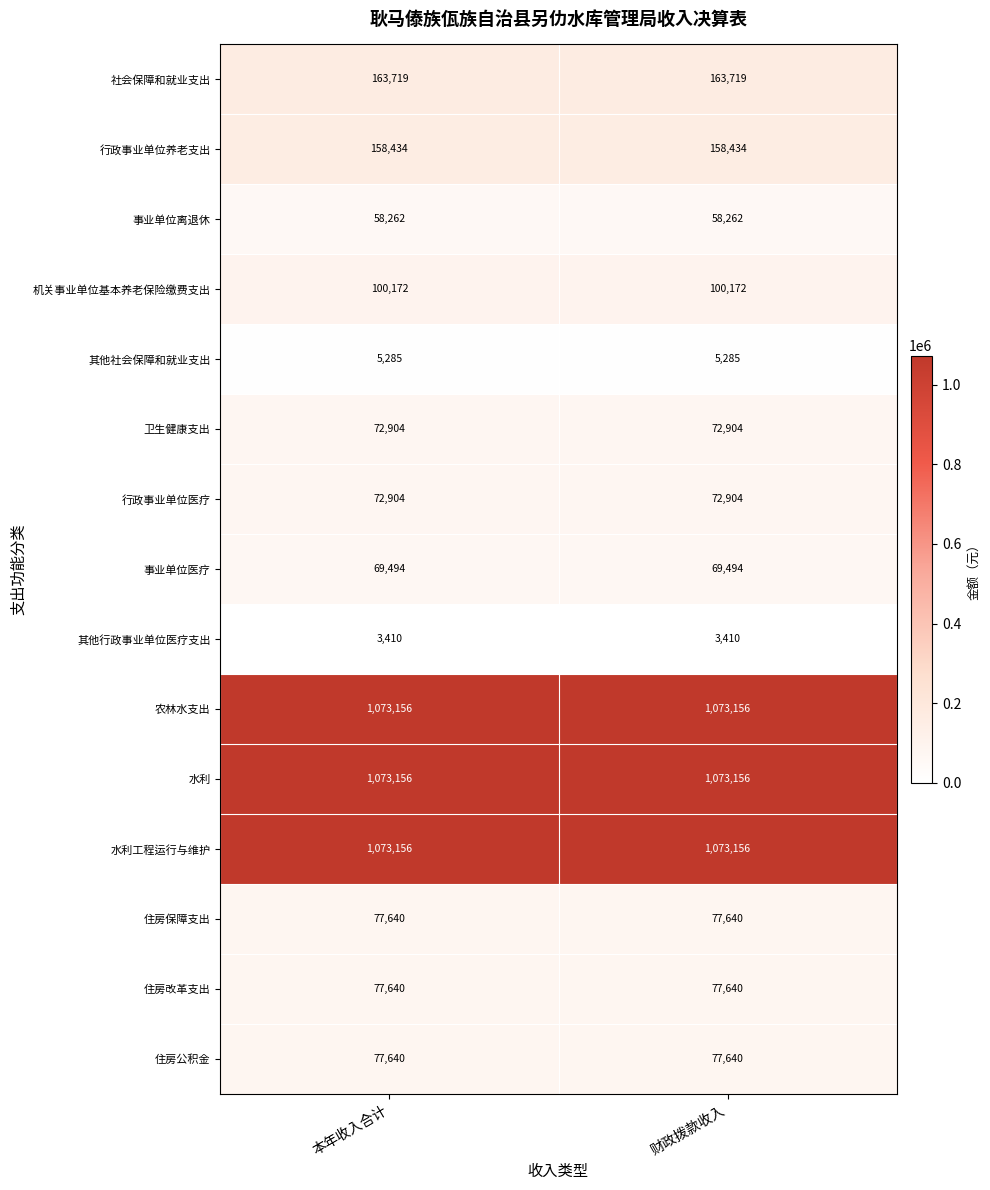

Reading right to left, transcribe all the data shown in this chart.

社会保障和就业支出: 财政拨款收入=163719	本年收入合计=163719
行政事业单位养老支出: 财政拨款收入=158434	本年收入合计=158434
事业单位离退休: 财政拨款收入=58262	本年收入合计=58262
机关事业单位基本养老保险缴费支出: 财政拨款收入=100172	本年收入合计=100172
其他社会保障和就业支出: 财政拨款收入=5285	本年收入合计=5285
卫生健康支出: 财政拨款收入=72904	本年收入合计=72904
行政事业单位医疗: 财政拨款收入=72904	本年收入合计=72904
事业单位医疗: 财政拨款收入=69494	本年收入合计=69494
其他行政事业单位医疗支出: 财政拨款收入=3410	本年收入合计=3410
农林水支出: 财政拨款收入=1073156	本年收入合计=1073156
水利: 财政拨款收入=1073156	本年收入合计=1073156
水利工程运行与维护: 财政拨款收入=1073156	本年收入合计=1073156
住房保障支出: 财政拨款收入=77640	本年收入合计=77640
住房改革支出: 财政拨款收入=77640	本年收入合计=77640
住房公积金: 财政拨款收入=77640	本年收入合计=77640